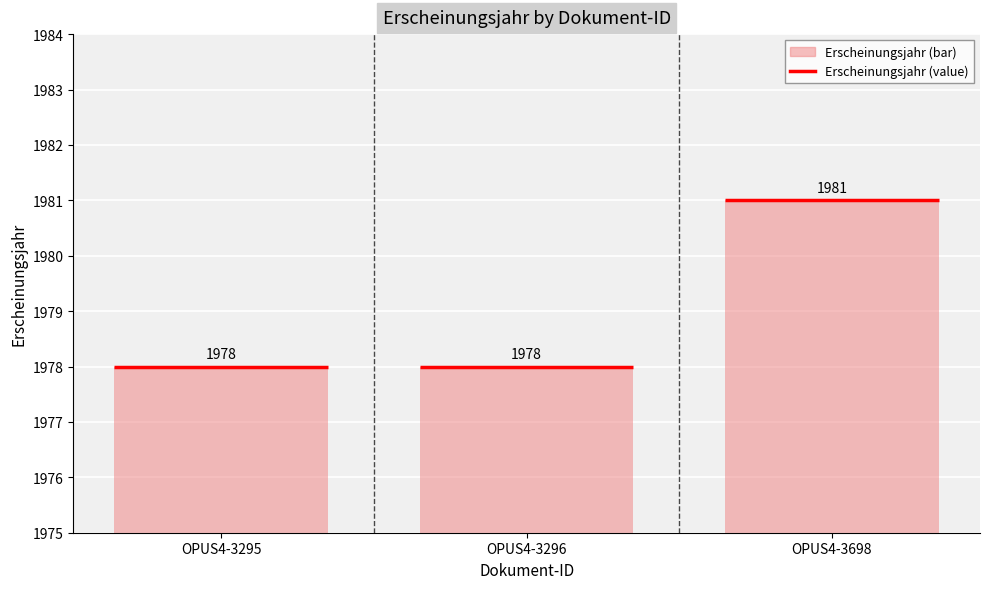

What is the value of the 3rd bar from the left?

1981